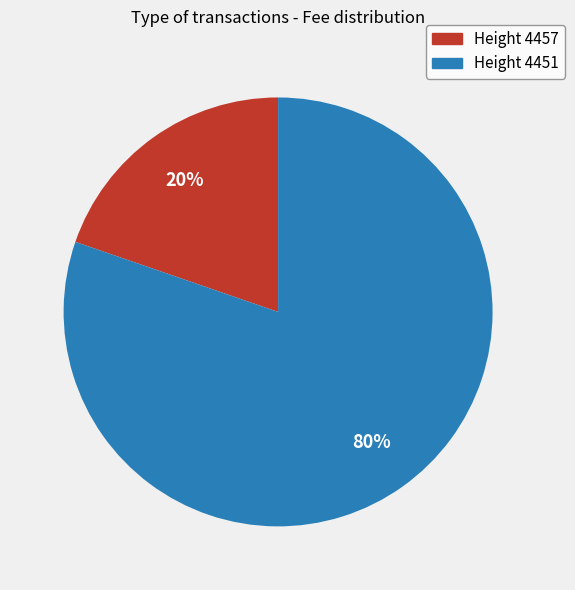

How many segments does this pie chart have?

2